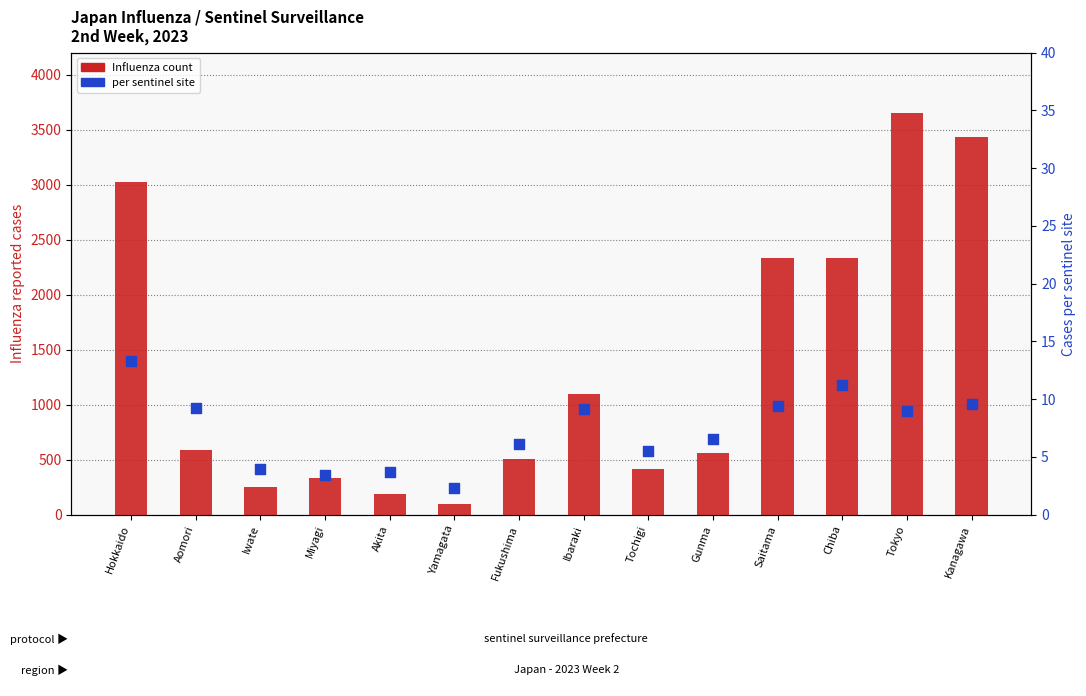

Which series has the largest total across all categories?

Influenza count